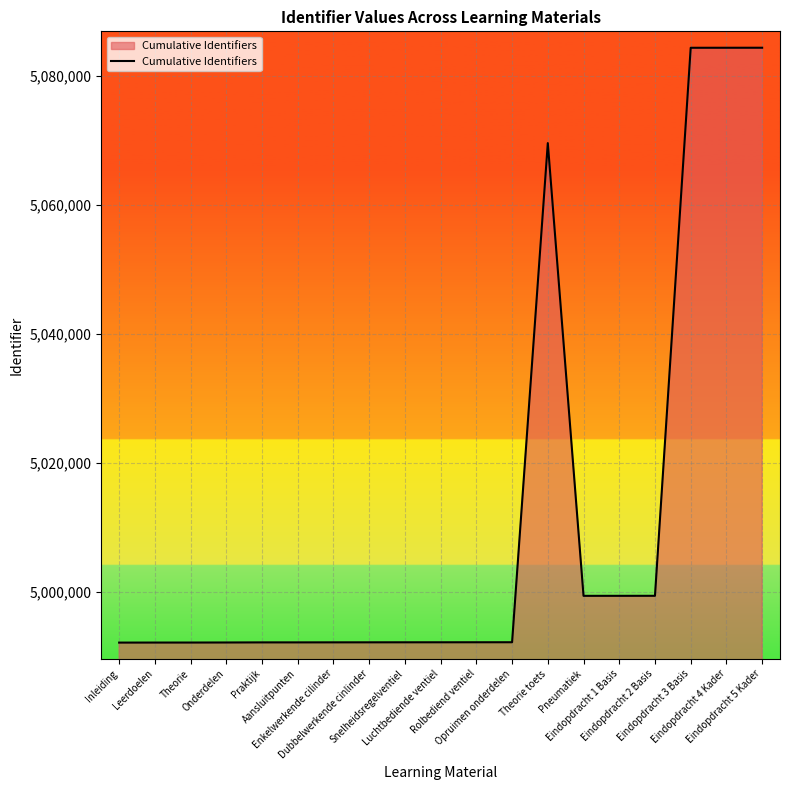

What is the difference between the maximum and minimum values?

92183